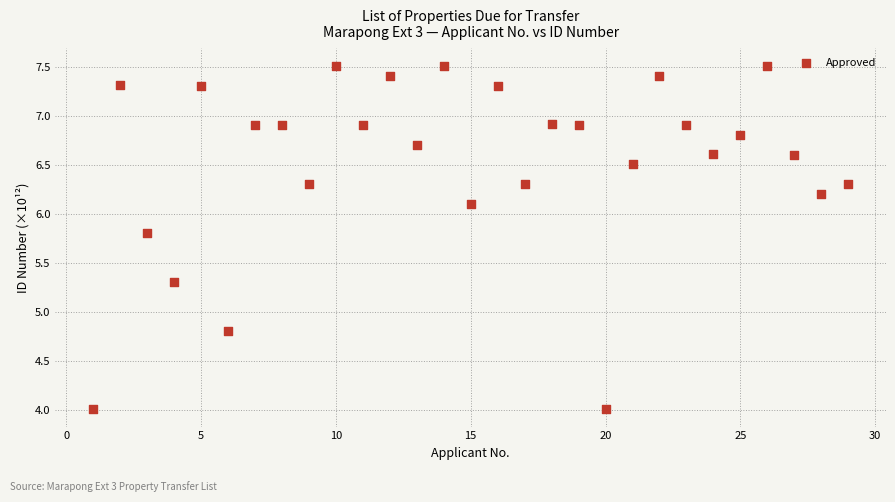

What Y value in the scatter plot is closest to 5?

4.8